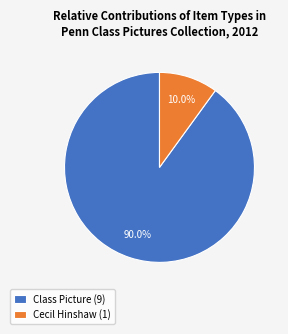

Count the number of slices in the pie.

2